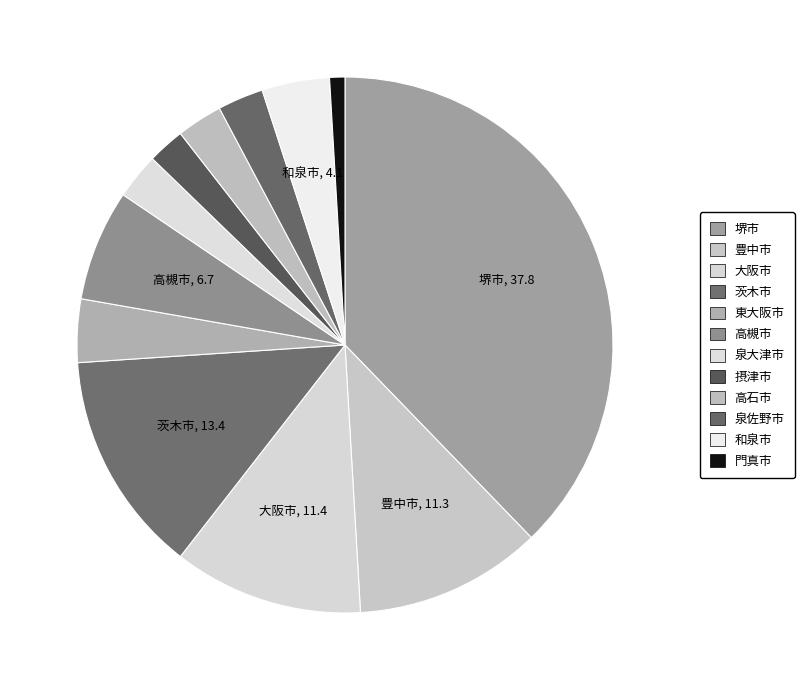

Count the number of slices in the pie.

12